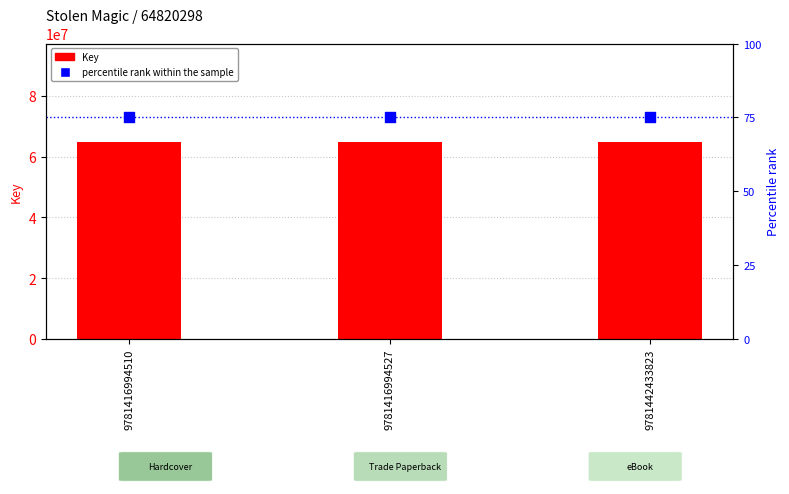

Is the value of percentile rank within the sample at 9781416994510 greater than the value of Key at 9781442433823?

No